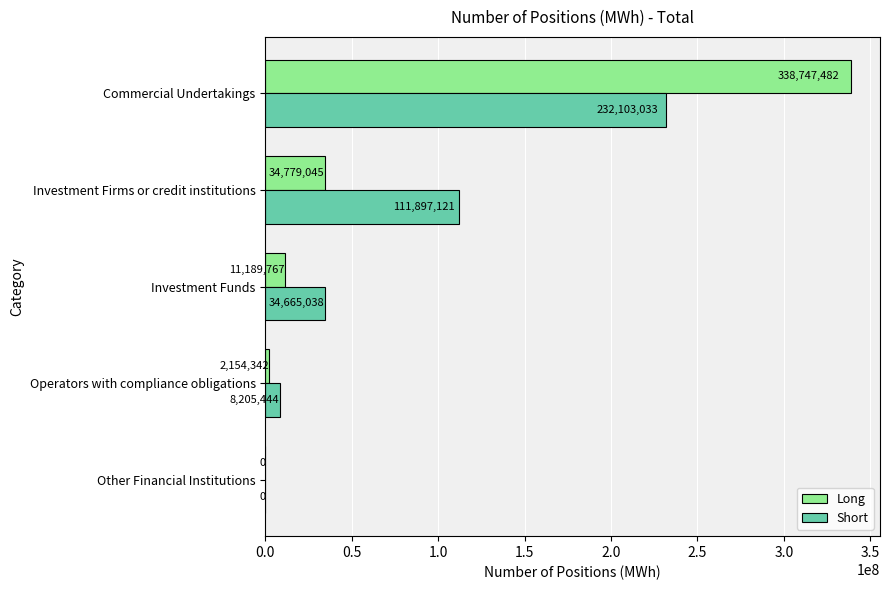

At which category does the chart reach its peak across all series?

Commercial Undertakings